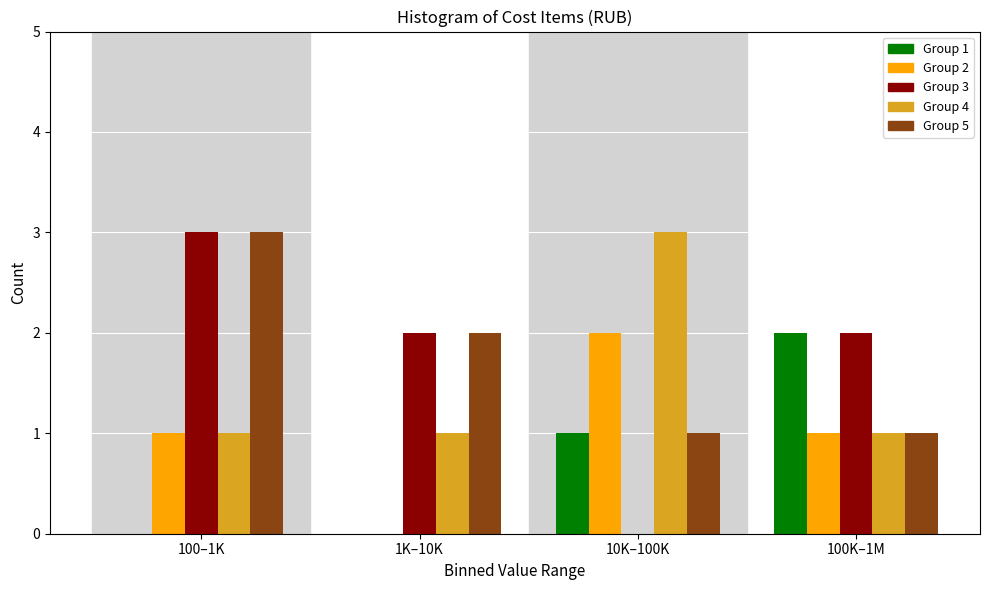

At which category is the sum across all series the highest?

100–1K